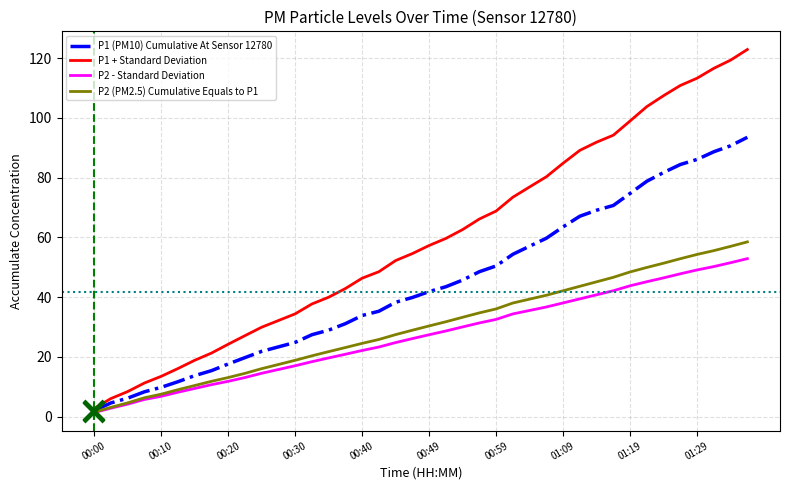

What is the greatest value displayed?

122.9